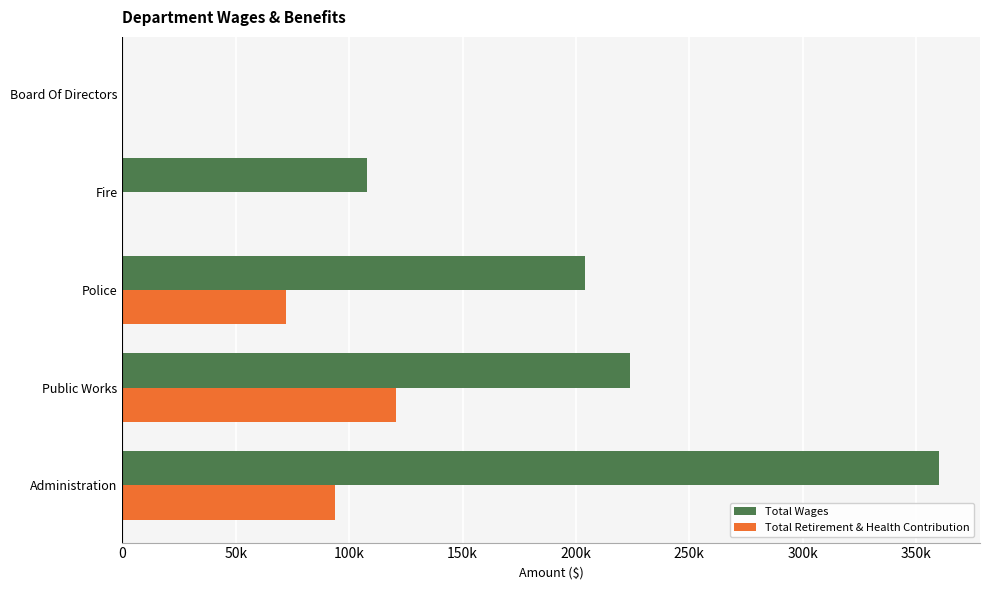

What are all the series names shown in the legend?

Total Wages, Total Retirement & Health Contribution